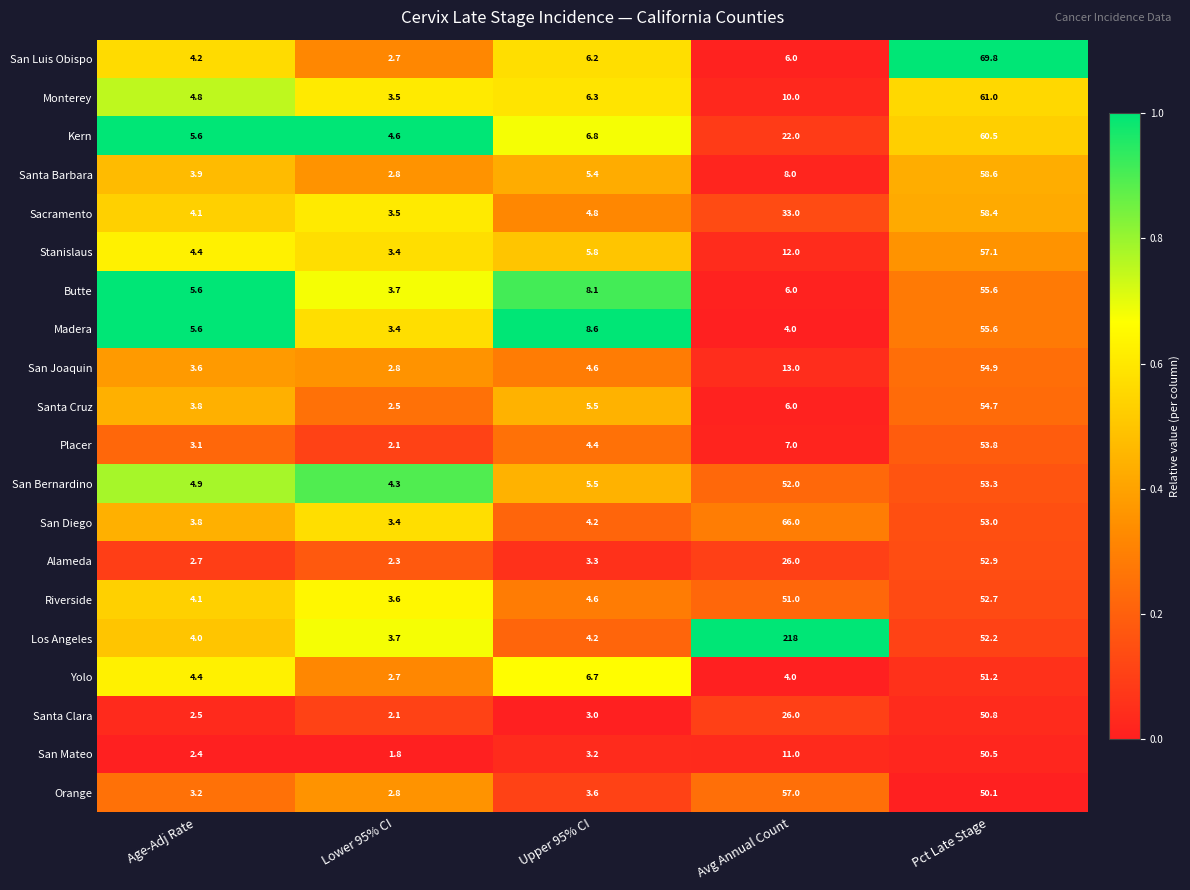

Where does the San Bernardino series first go above 5?

Upper 95% CI